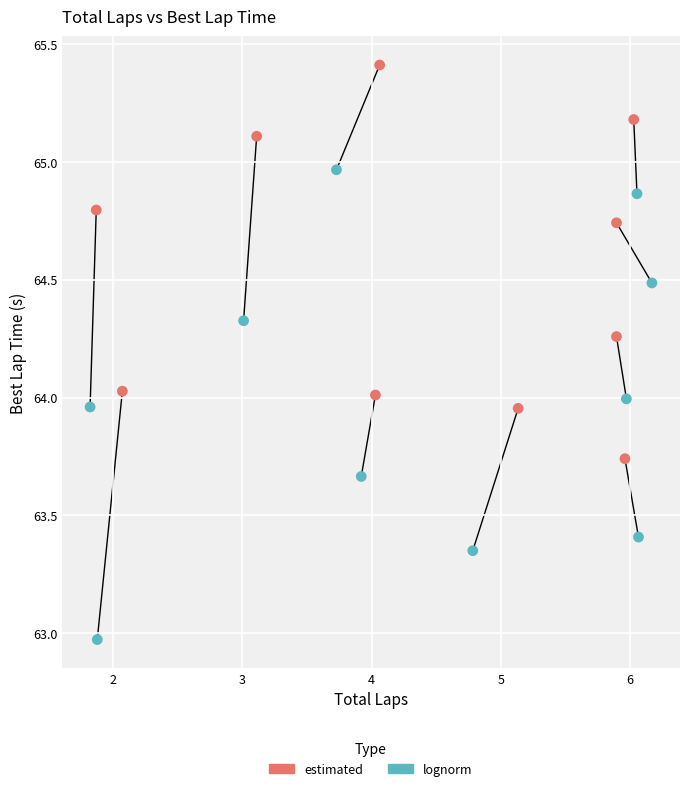

Which series has the largest Y range (max minus min)?

lognorm